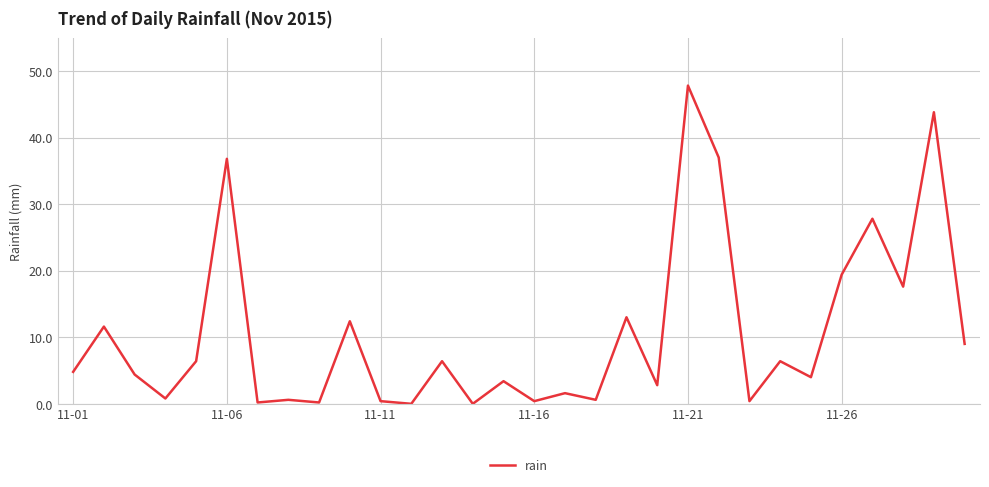

What is the greatest value displayed?

47.8